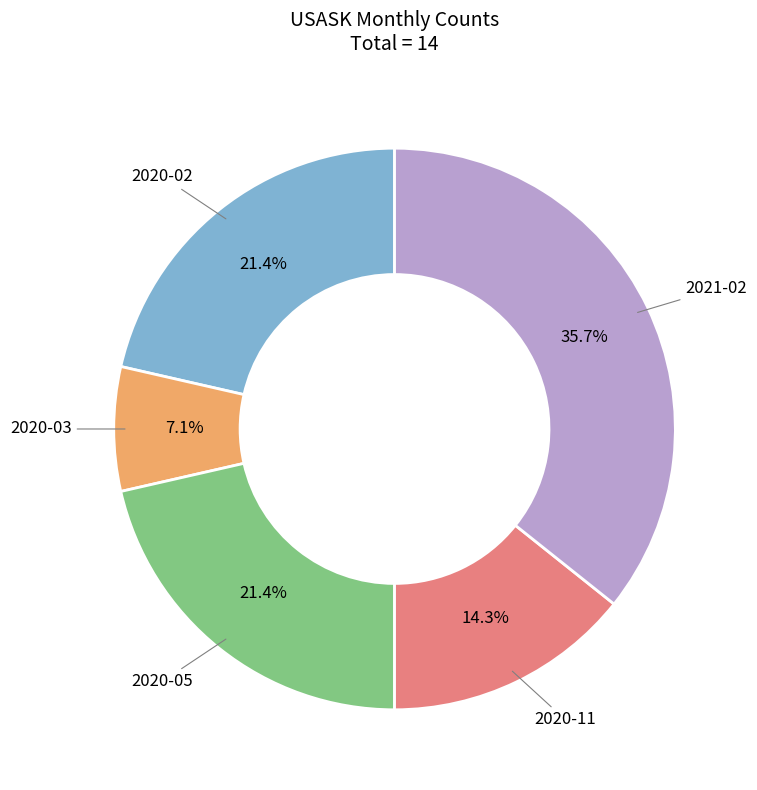

Is there any slice that represents more than half of the pie?

No